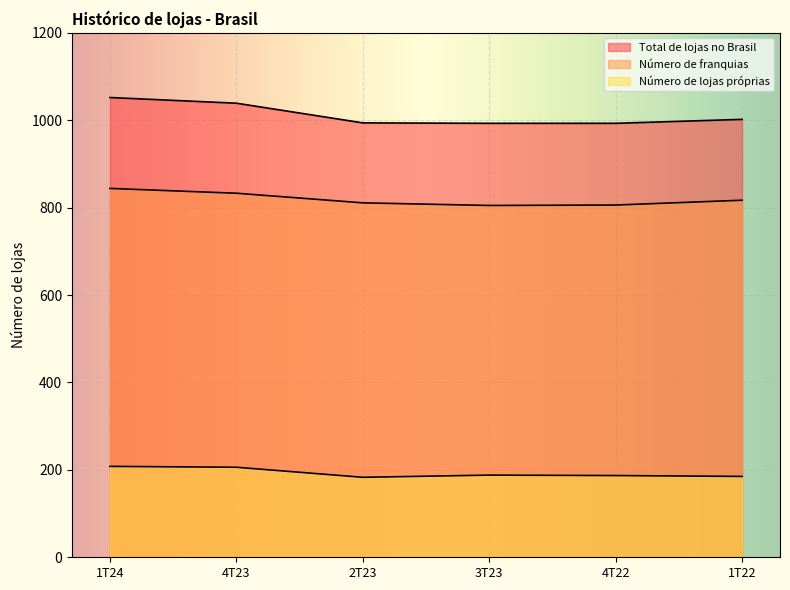

How many lines are shown in the chart?

3